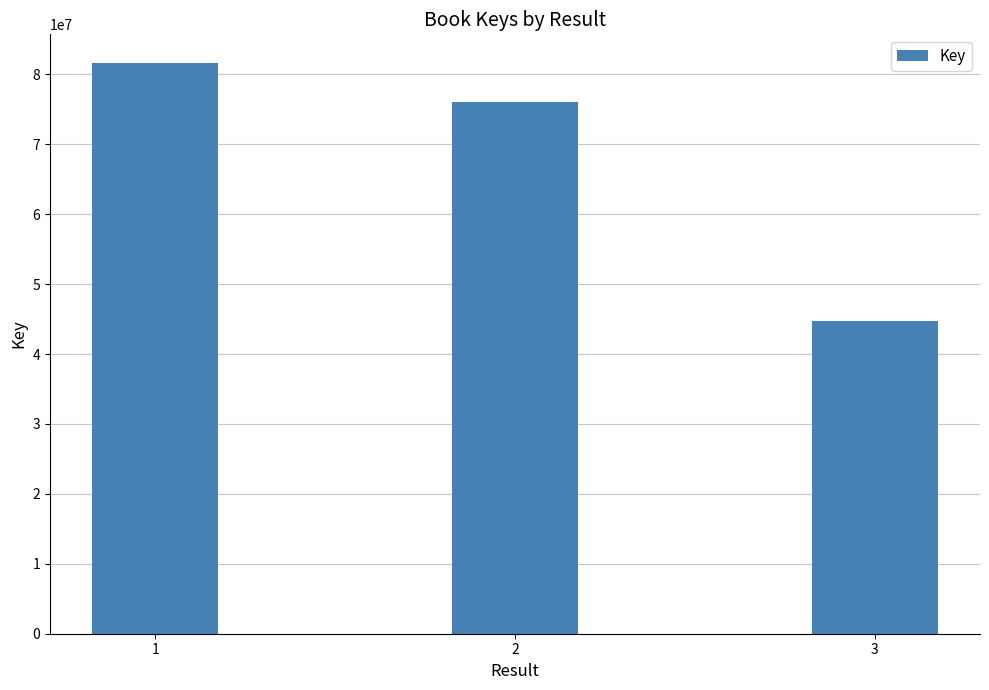

What is the smallest value displayed?

44716456